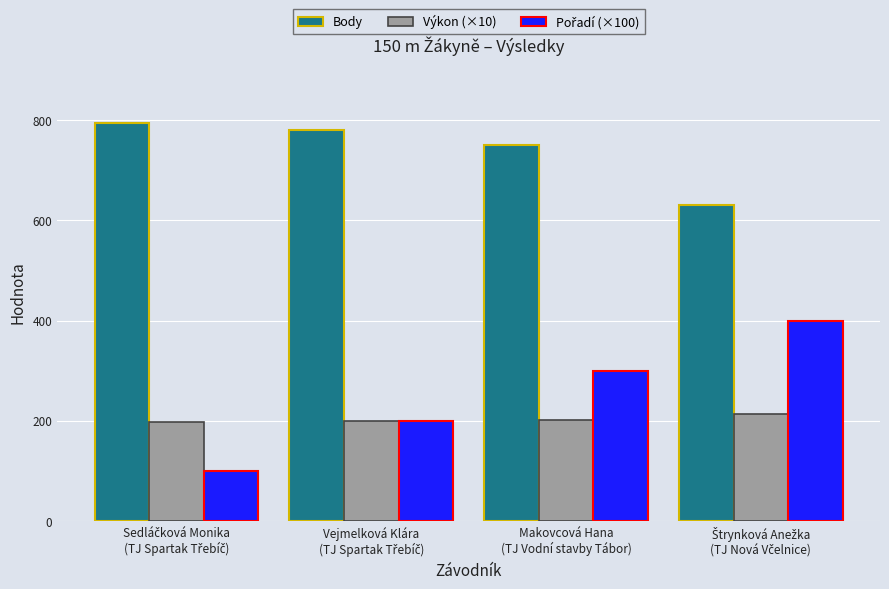

What is the difference between the second highest and minimum values in the Body series?

150.0